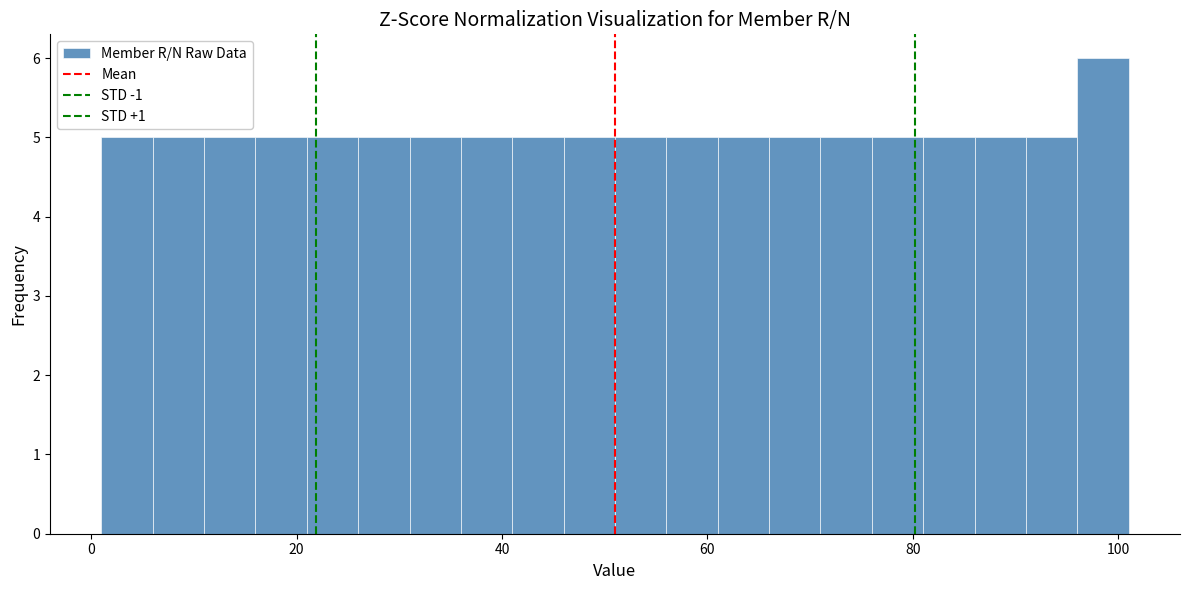

Read against the x-axis, roughly where is the centre of the tallest bar?

98